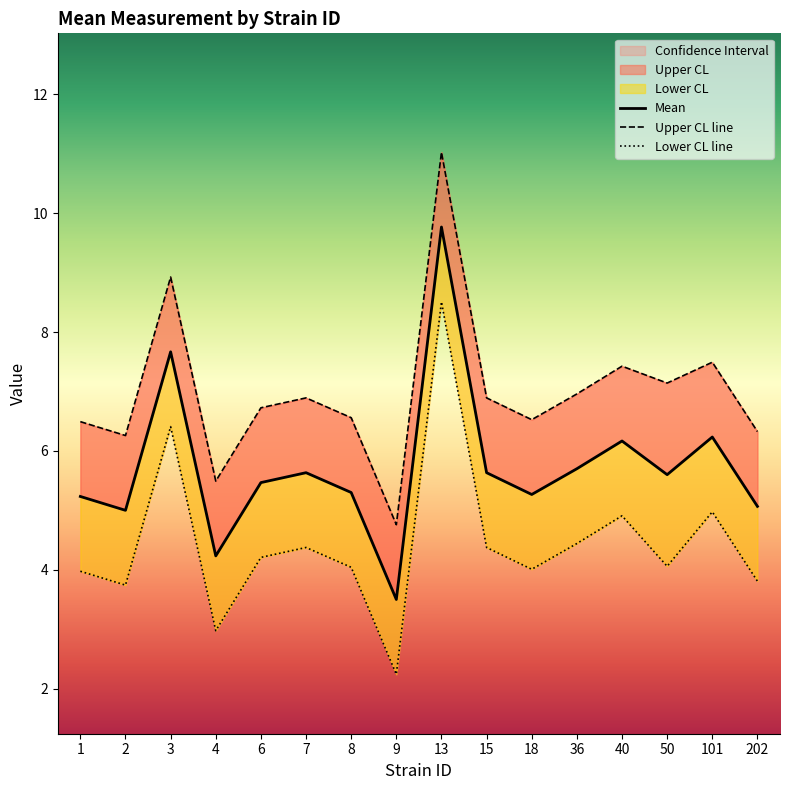

Reading left to right, list all the values displayed in this chart.

mean: 5.2	5.0	7.7	4.2	5.5	5.6	5.3	3.5	9.8	5.6	5.3	5.7	6.2	5.6	6.2	5.1
uppercl: 6.5	6.3	8.9	5.5	6.7	6.9	6.6	4.8	11.0	6.9	6.5	7.0	7.4	7.1	7.5	6.3
lowercl: 4.0	3.7	6.4	3.0	4.2	4.4	4.0	2.2	8.5	4.4	4.0	4.4	4.9	4.1	5.0	3.8